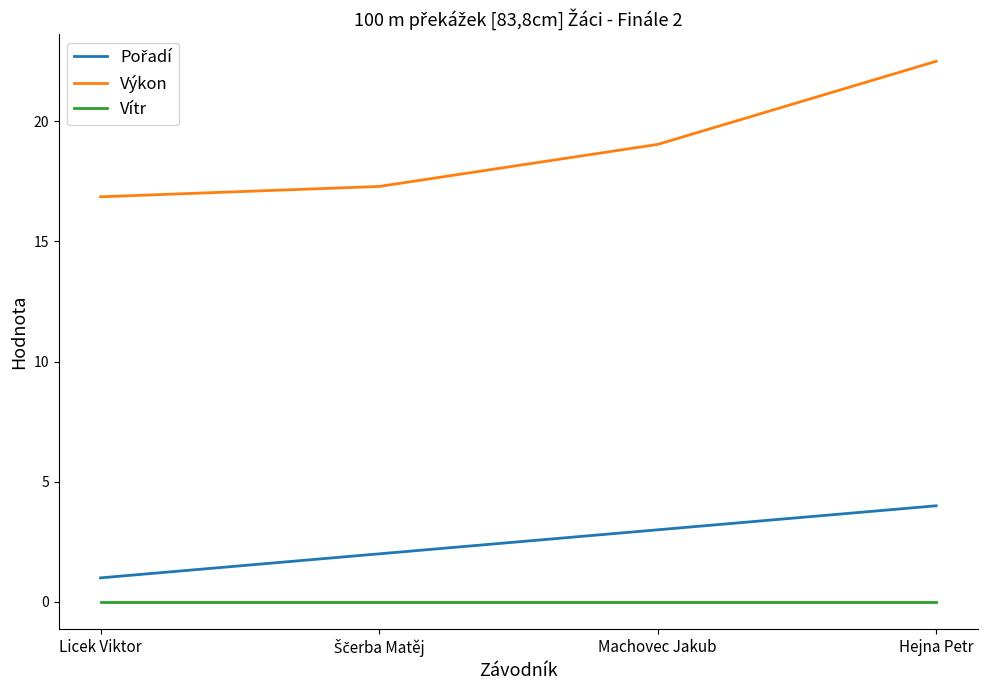

What position from the left is Hejna Petr?

4